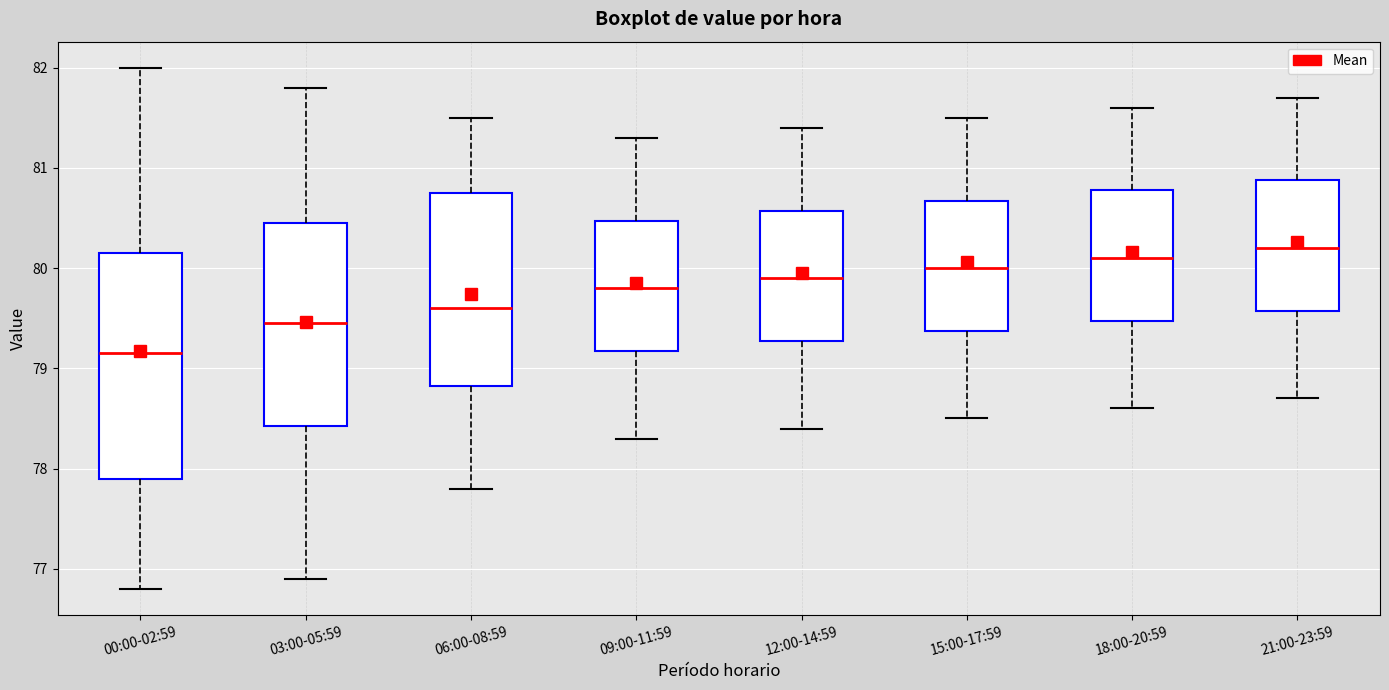

Which box has the lowest median line?

00:00-02:59